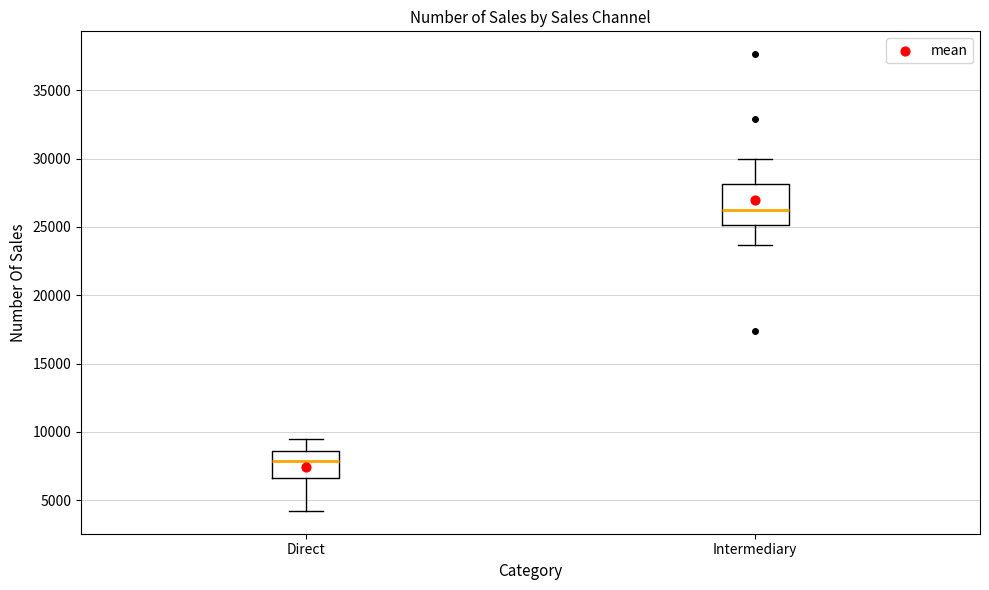

Which box's median line is the lowest?

Direct